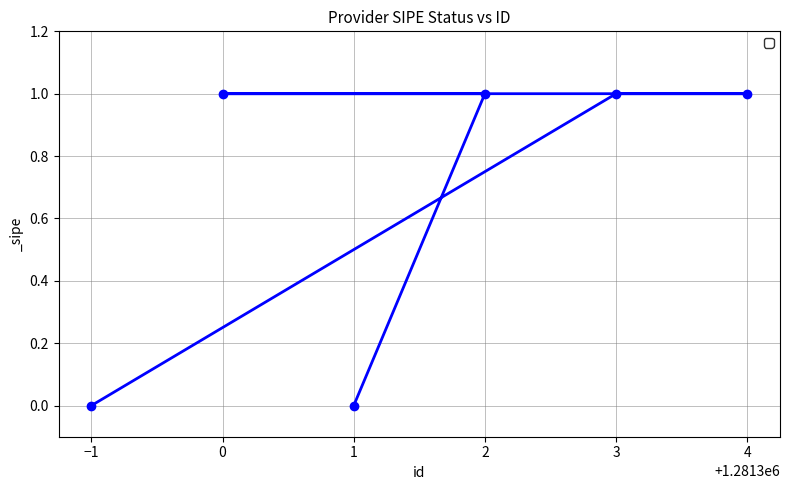

How many positive values are there?

4